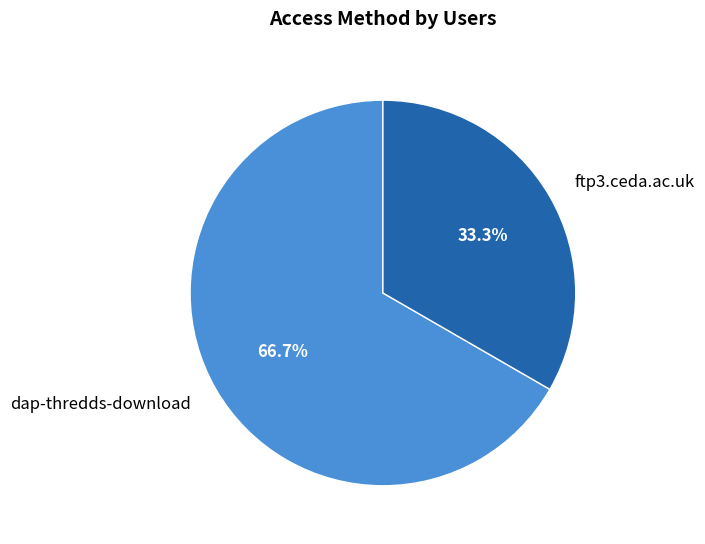

The dap-thredds-download slice represents 60% of the pie. True or false?

False